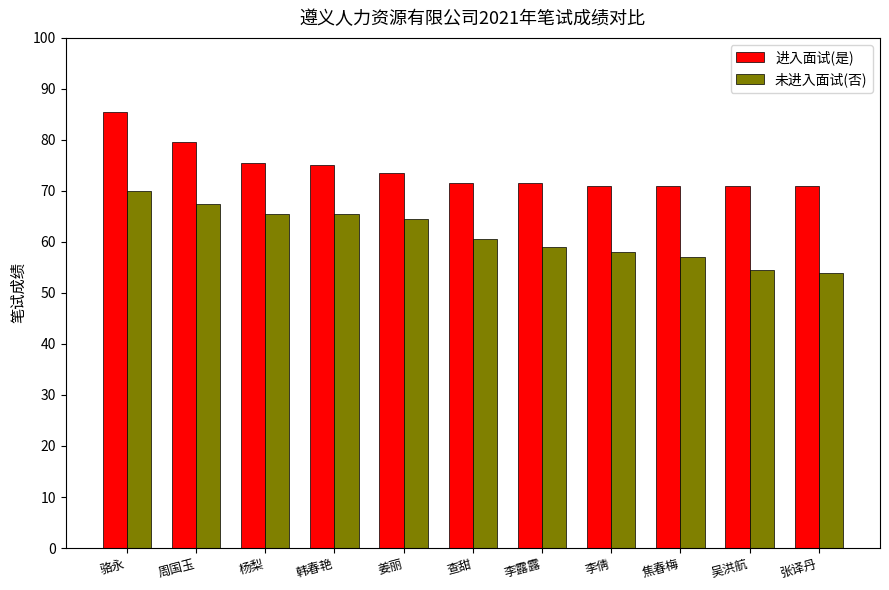

What is the greatest value displayed?

85.5